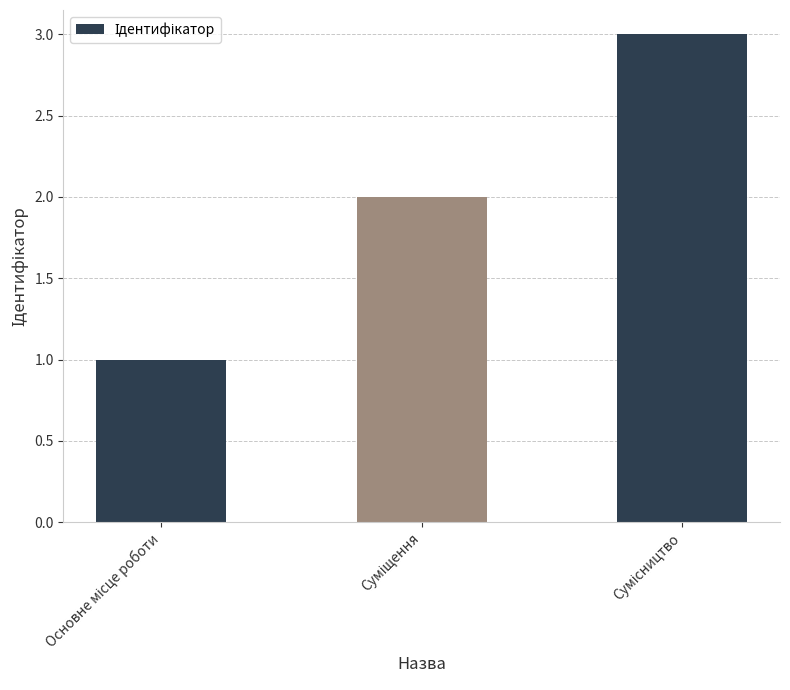

What is the maximum value shown in the chart?

3